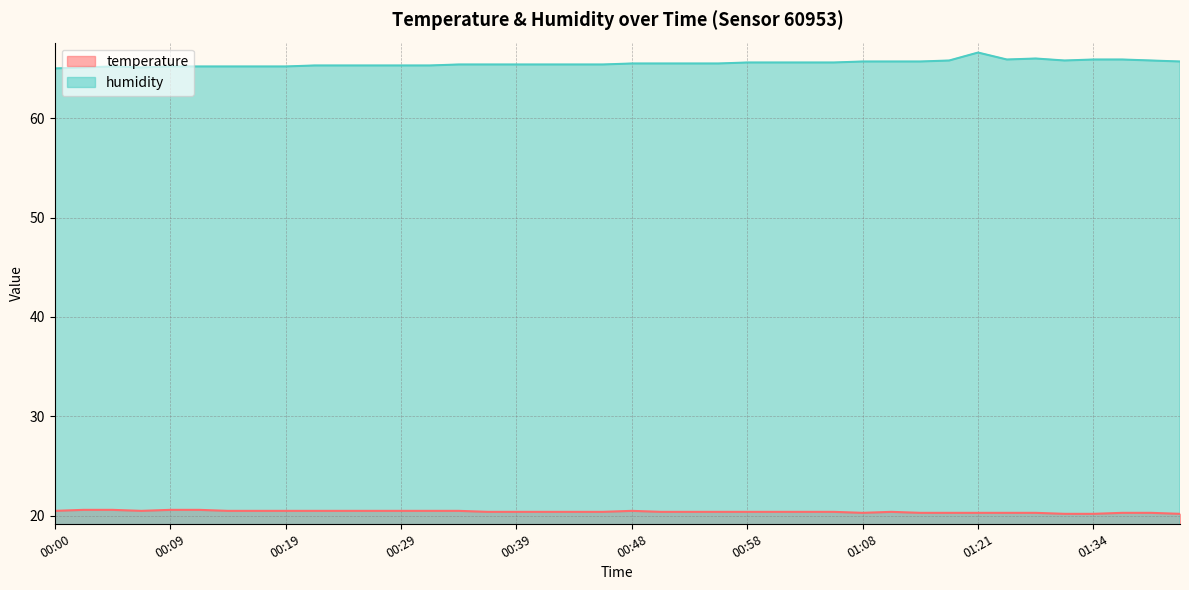

True or false: humidity and temperature cross at least once.

False